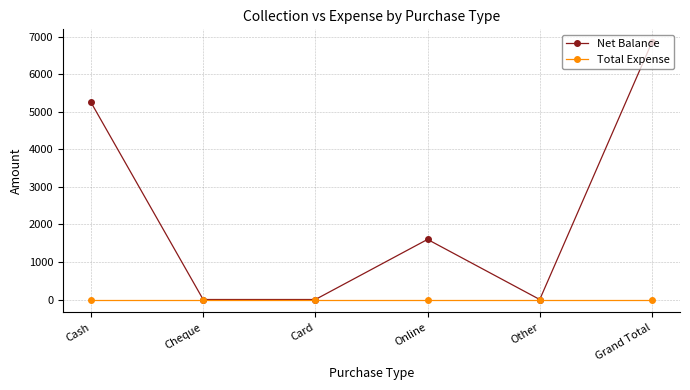

Reading left to right, transcribe all the data shown in this chart.

Net Balance: 5250	0	0	1600	0	6850
Total Expense: 0	0	0	0	0	0